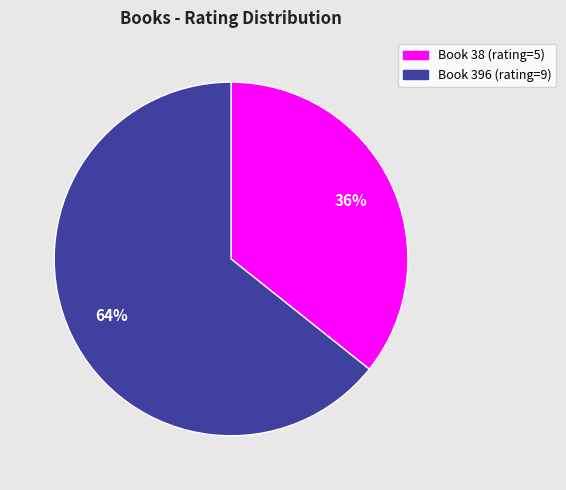

To the nearest percent, what is the average slice percentage?

50%